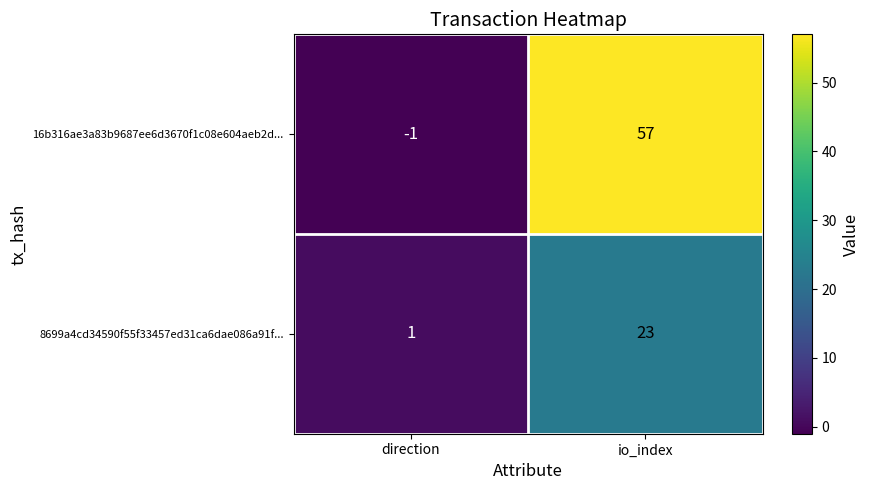

Which category has the highest value in the 16b316ae3a83b9687ee6d3670f1c08e604aeb2d... series?

io_index